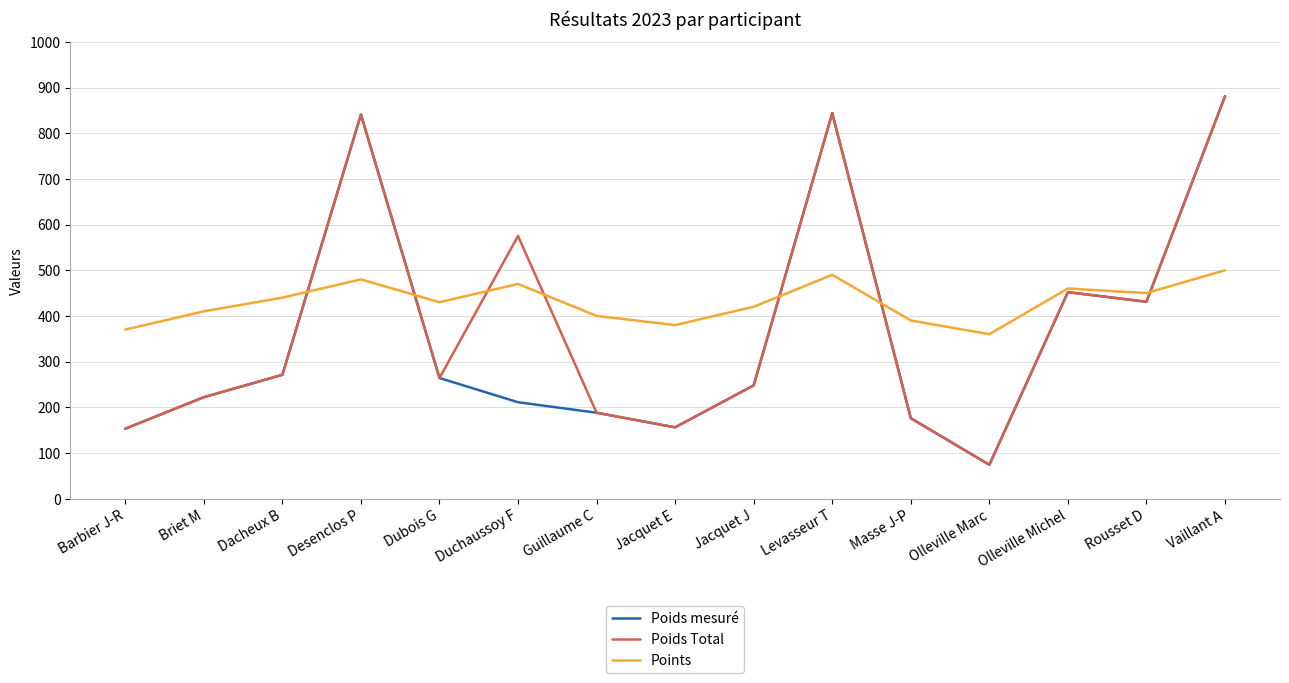

At which category is the sum across all series the highest?

Vaillant A